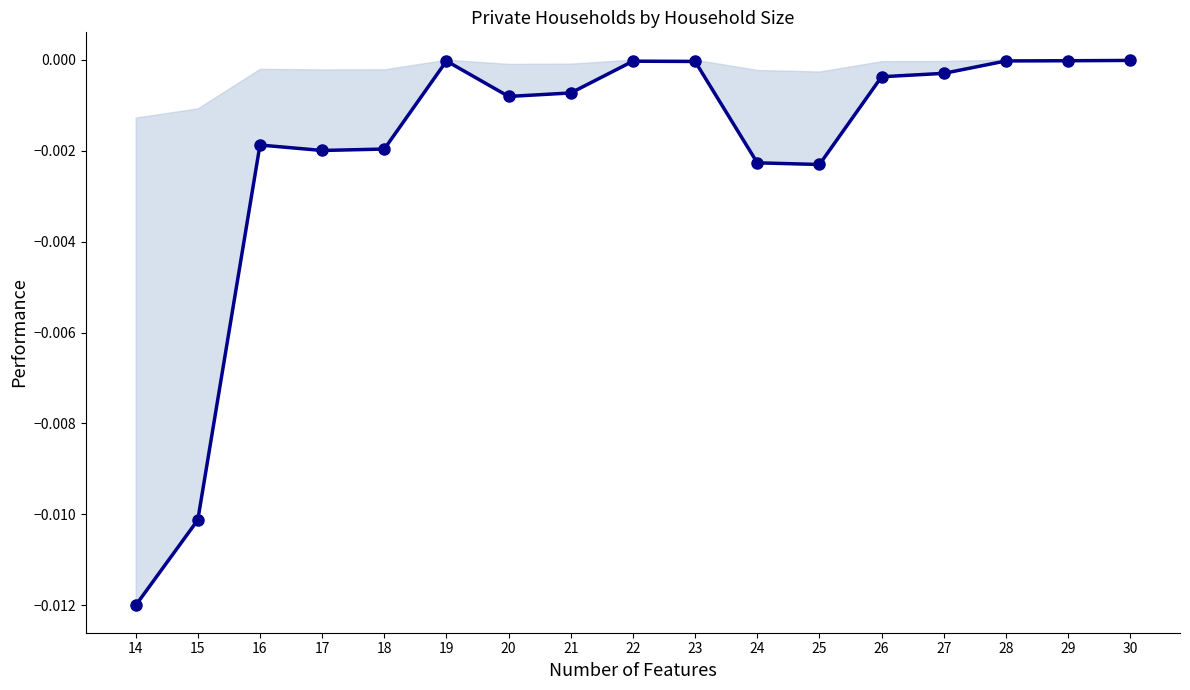

True or false: the data shows -0.0 at 28.

False